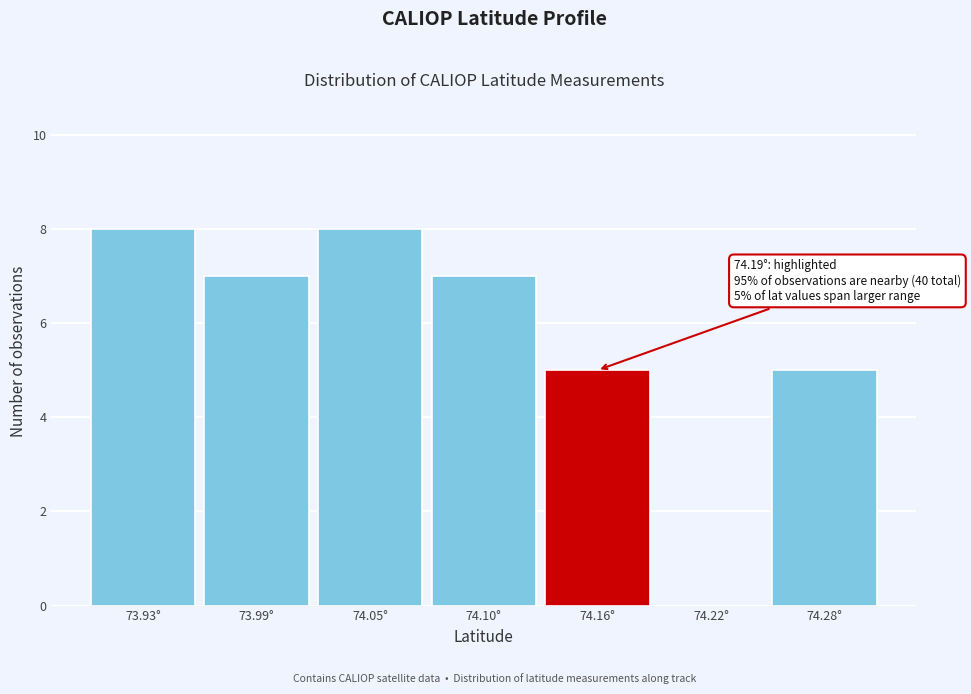

Reading left to right, list all the values displayed in this chart.

73.93°=8	73.99°=7	74.05°=8	74.10°=7	74.16°=5	74.22°=0	74.28°=5